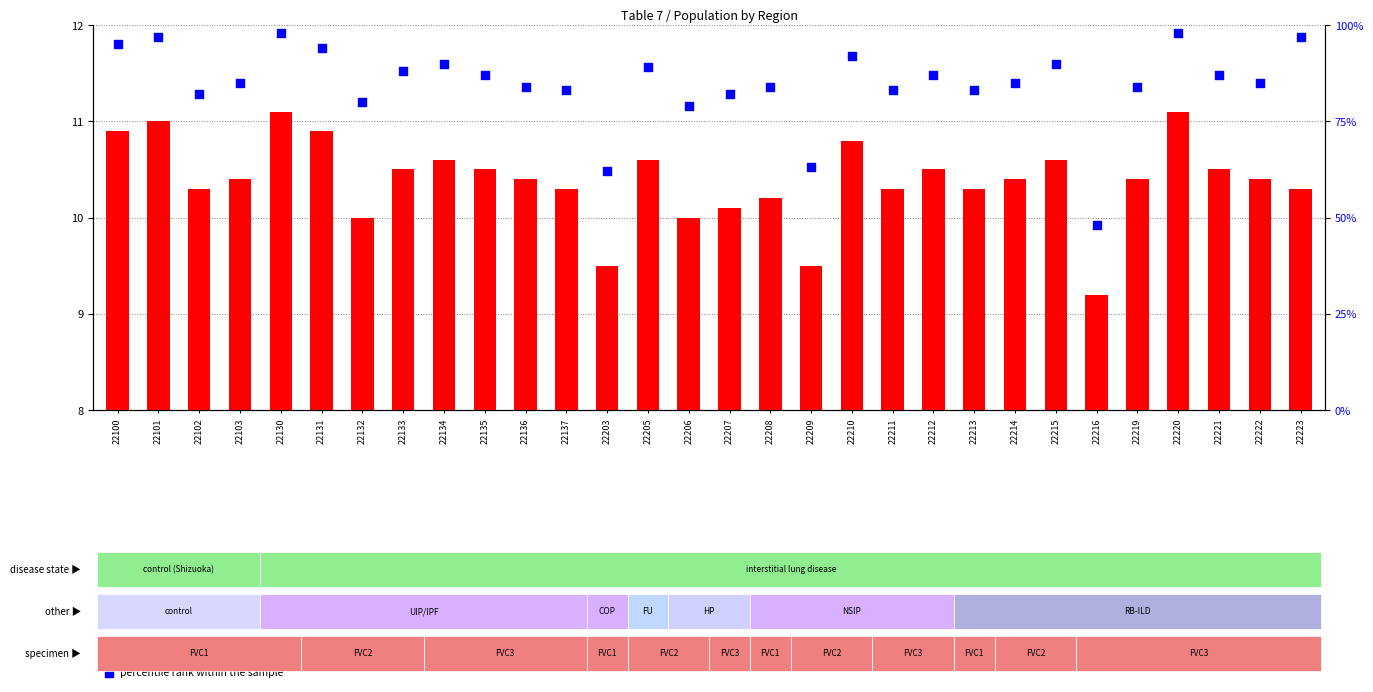

At which category is the sum across all series the highest?

22130